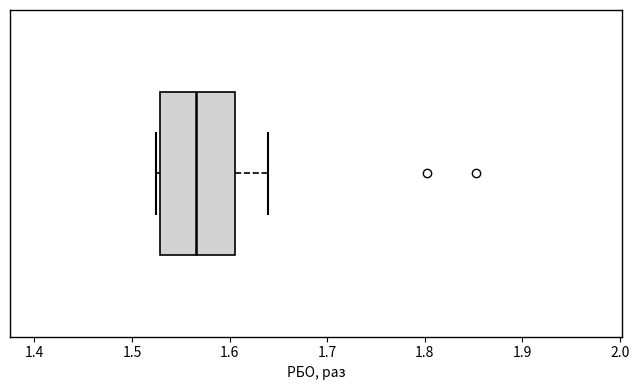

Where is the right edge of the box on the x-axis? The values are not printed on the chart, so give them approximately, as read against the axis.

1.61